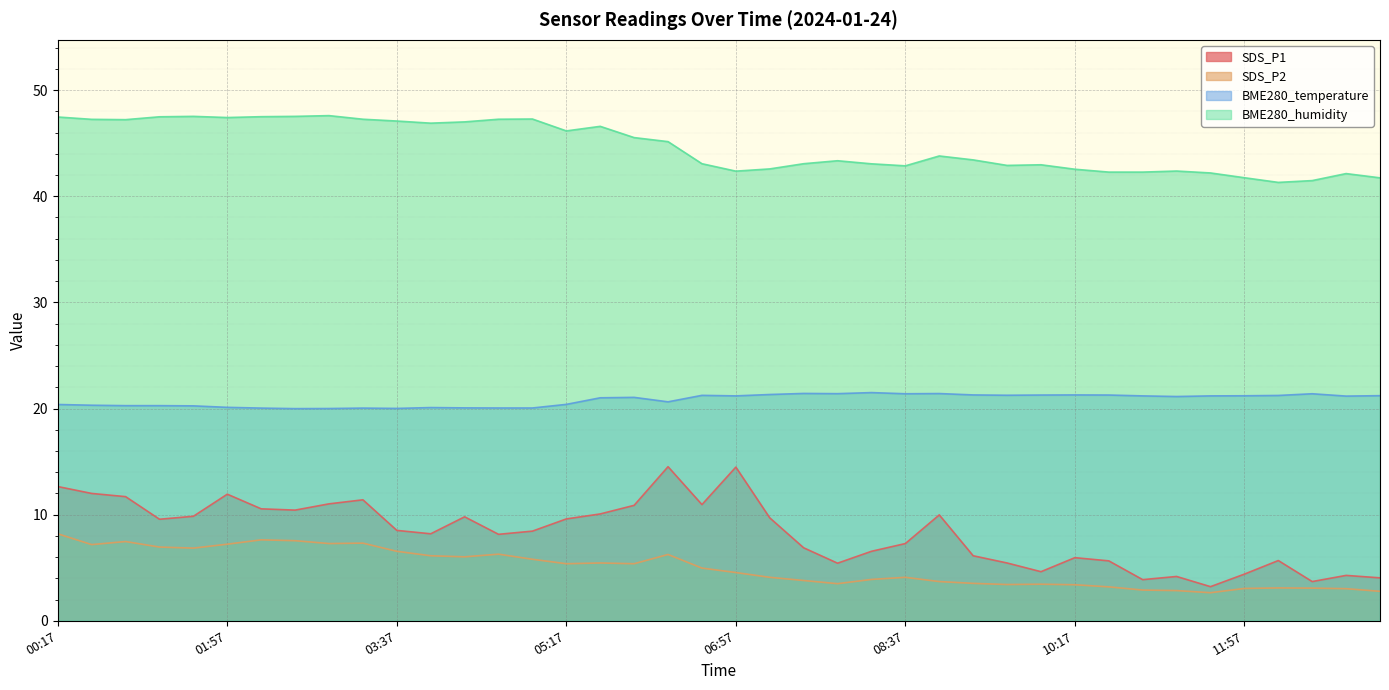

What is the difference between the BME280_temperature values at 12:37 and 11:57?

0.2